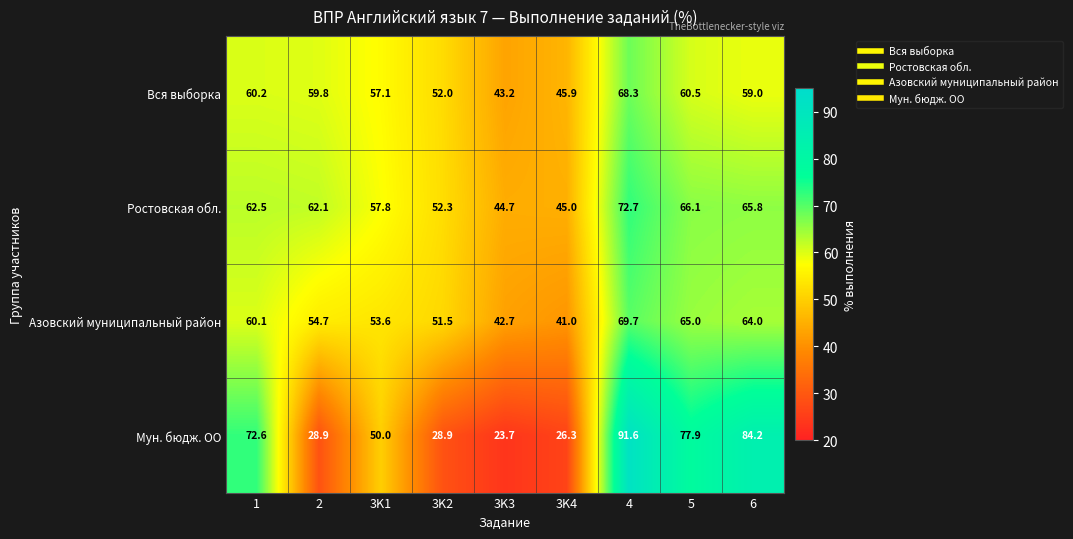

At 3K4, list the series in order from largest to smallest.

Вся выборка, Ростовская обл., Азовский муниципальный район, Мун. бюдж. ОО